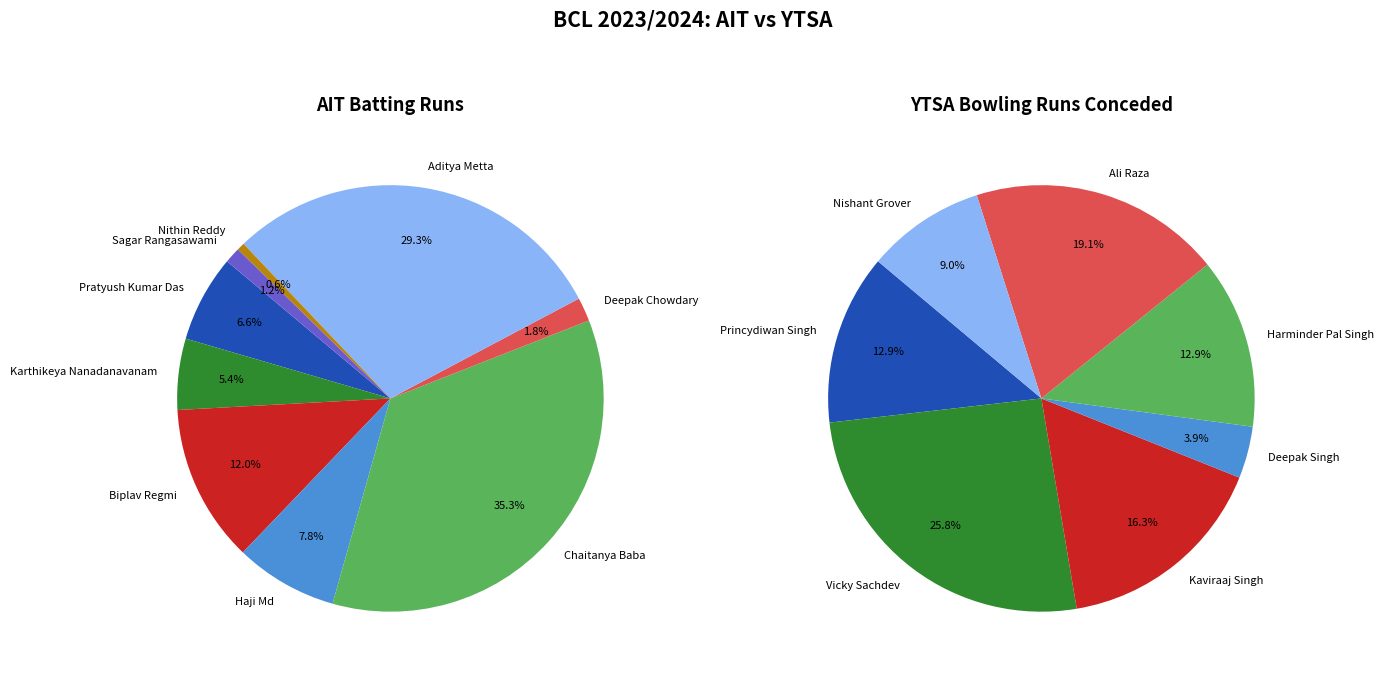

What percentage is the Nithin Reddy slice, to the nearest percent?

1%